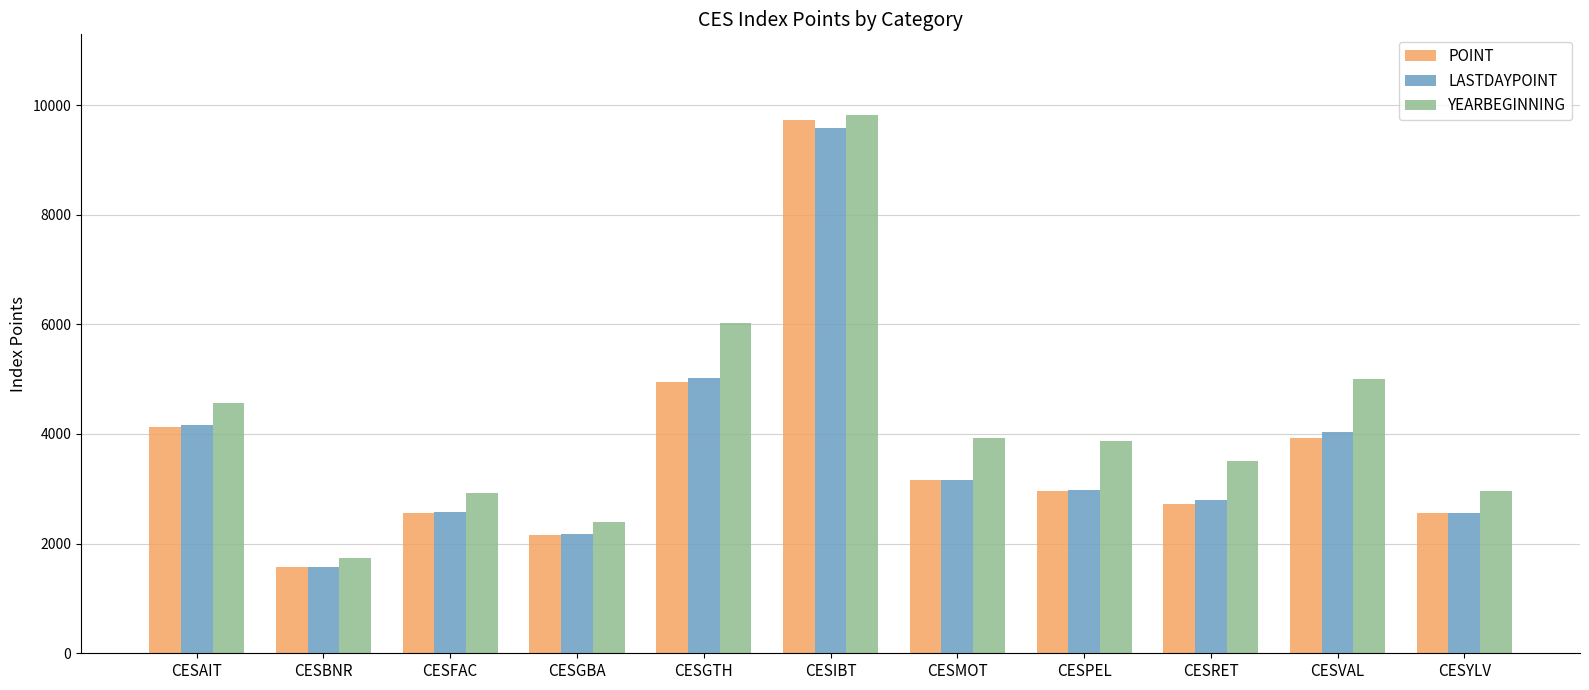

How many groups of bars are there?

11